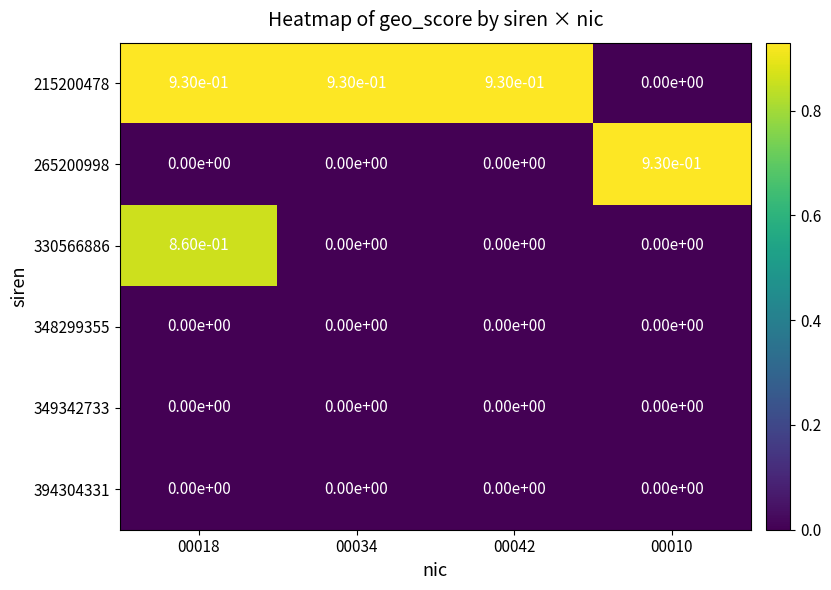

The value of 215200478 at 00018 is 0.4. True or false?

False